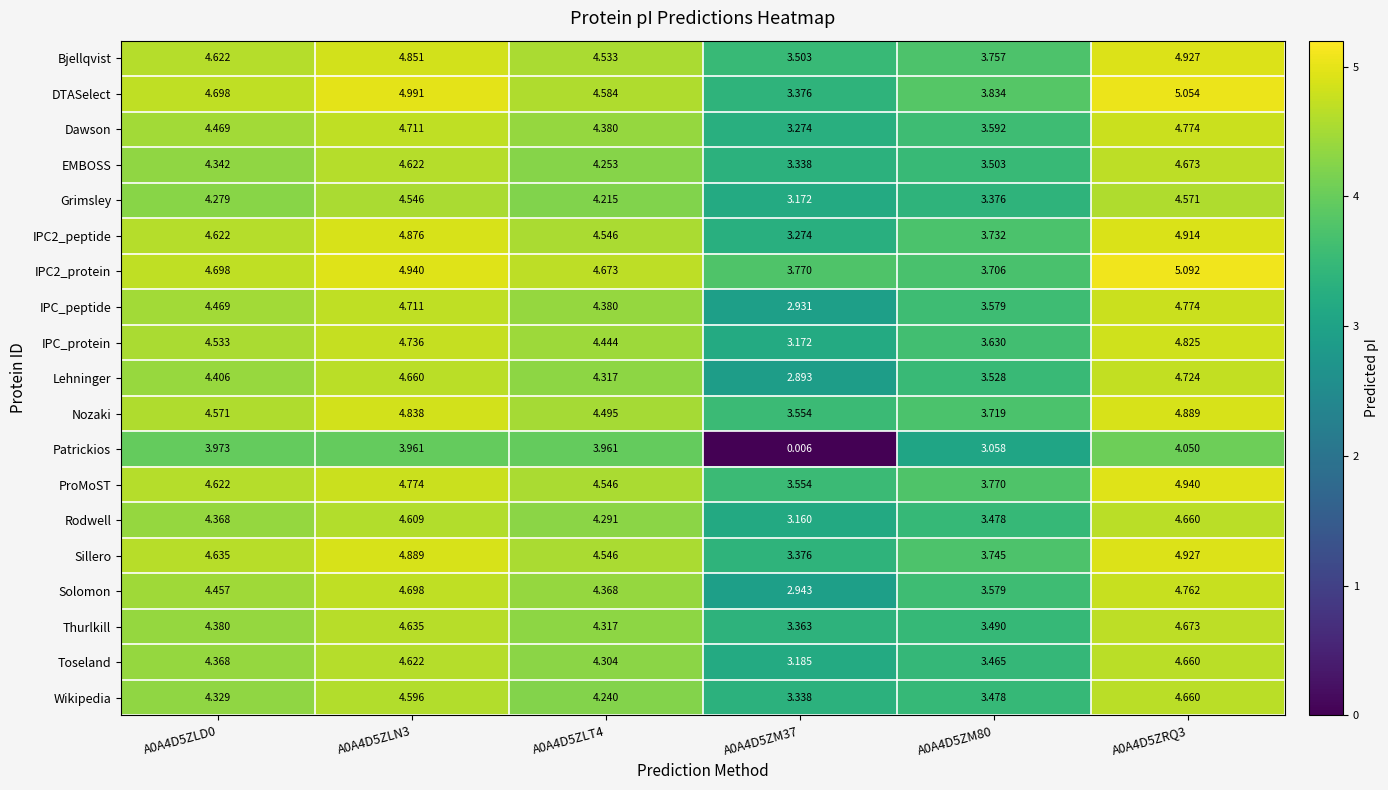

Is the value of Patrickios at A0A4D5ZLT4 greater than the value of EMBOSS at A0A4D5ZLT4?

No